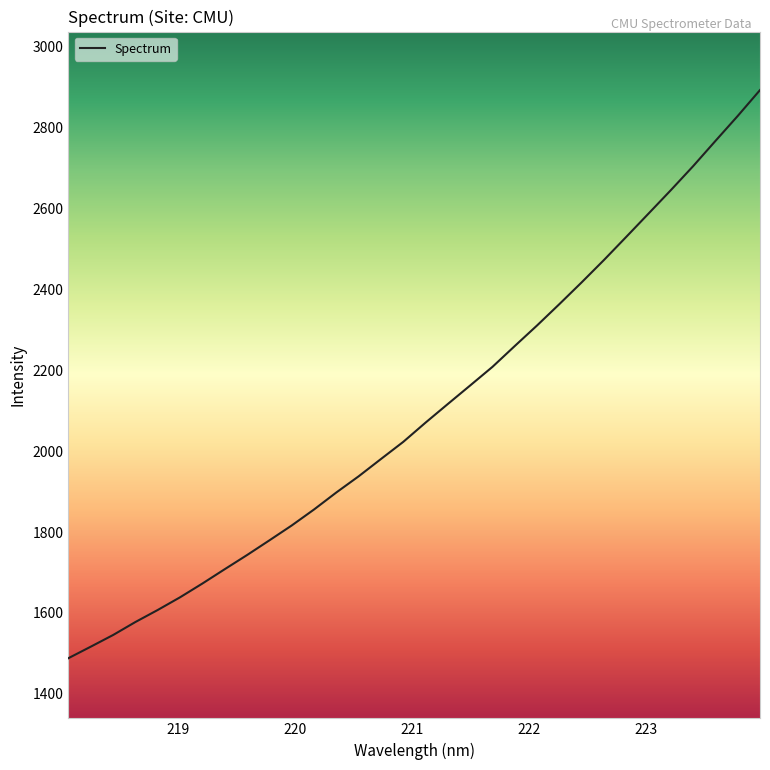

What is the maximum value shown in the chart?

2893.0